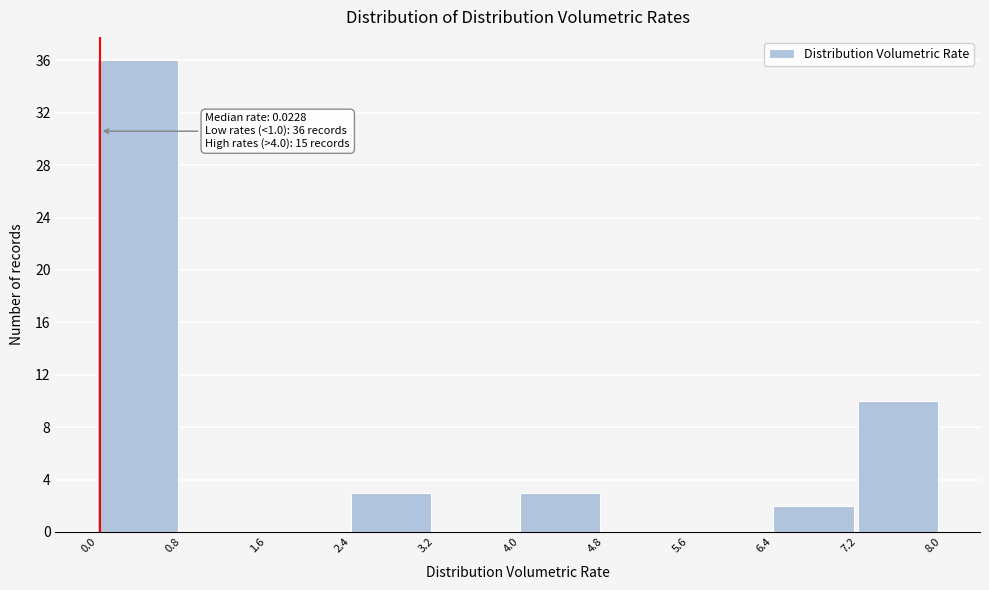

Over which range of the x-axis is the bar tallest?

0.0 to 0.8